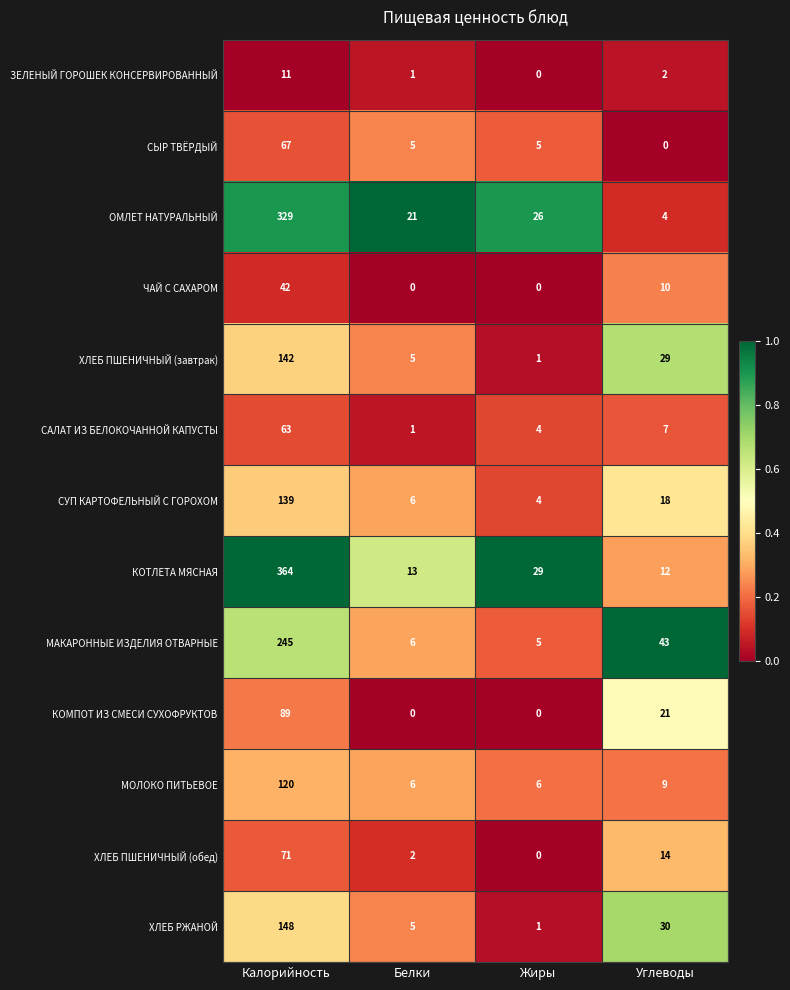

The САЛАТ ИЗ БЕЛОКОЧАННОЙ КАПУСТЫ series shows 30 at Калорийность. True or false?

False